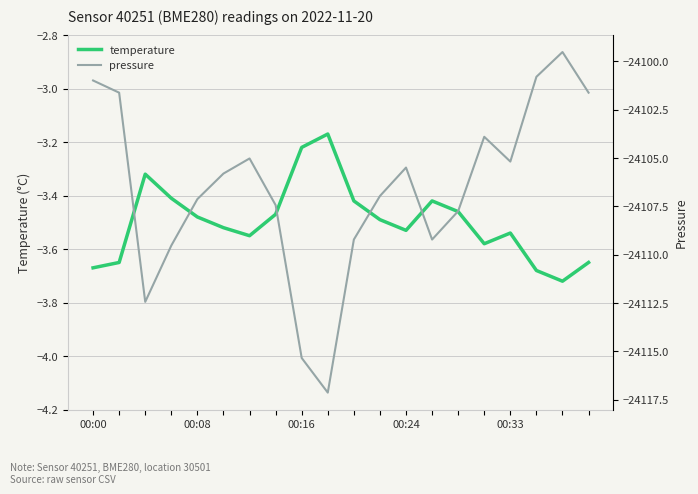

How many interior local peaks does the pressure series have?

4